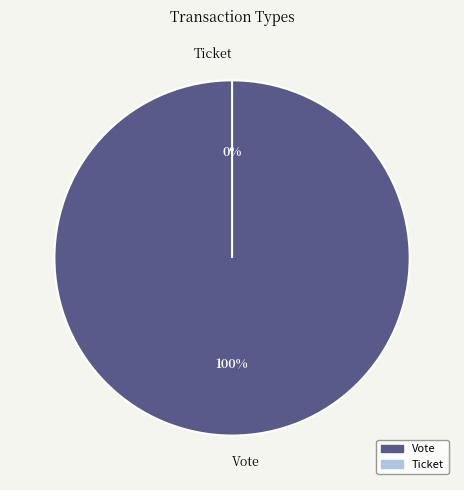

Rank the categories by value from highest to lowest.

Vote, Ticket